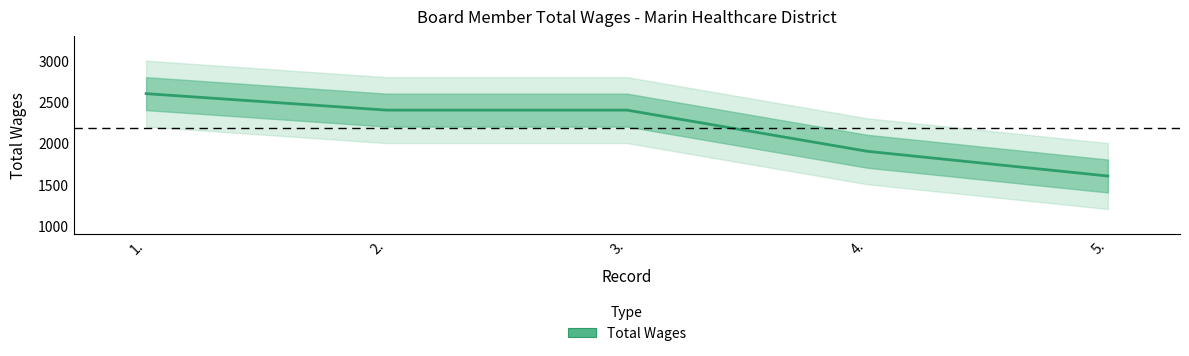

What is the difference between the maximum and minimum values?

1000